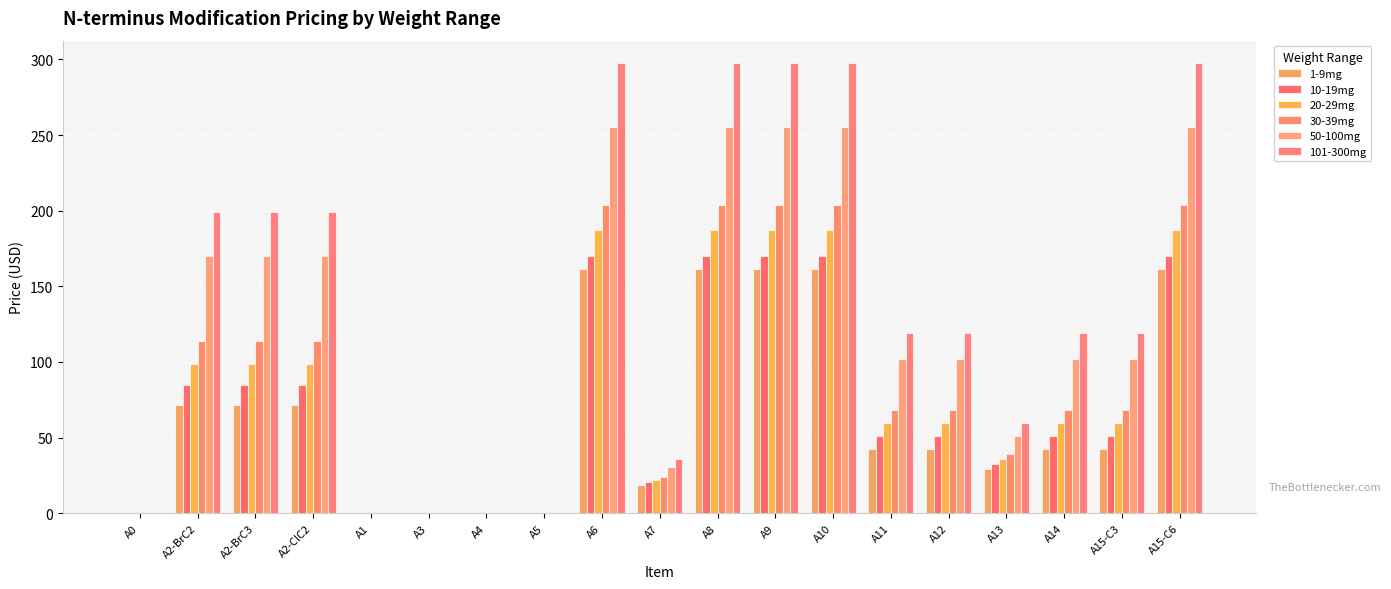

Is the value of 1-9mg at A0 greater than the value of 50-100mg at A2-BrC3?

No